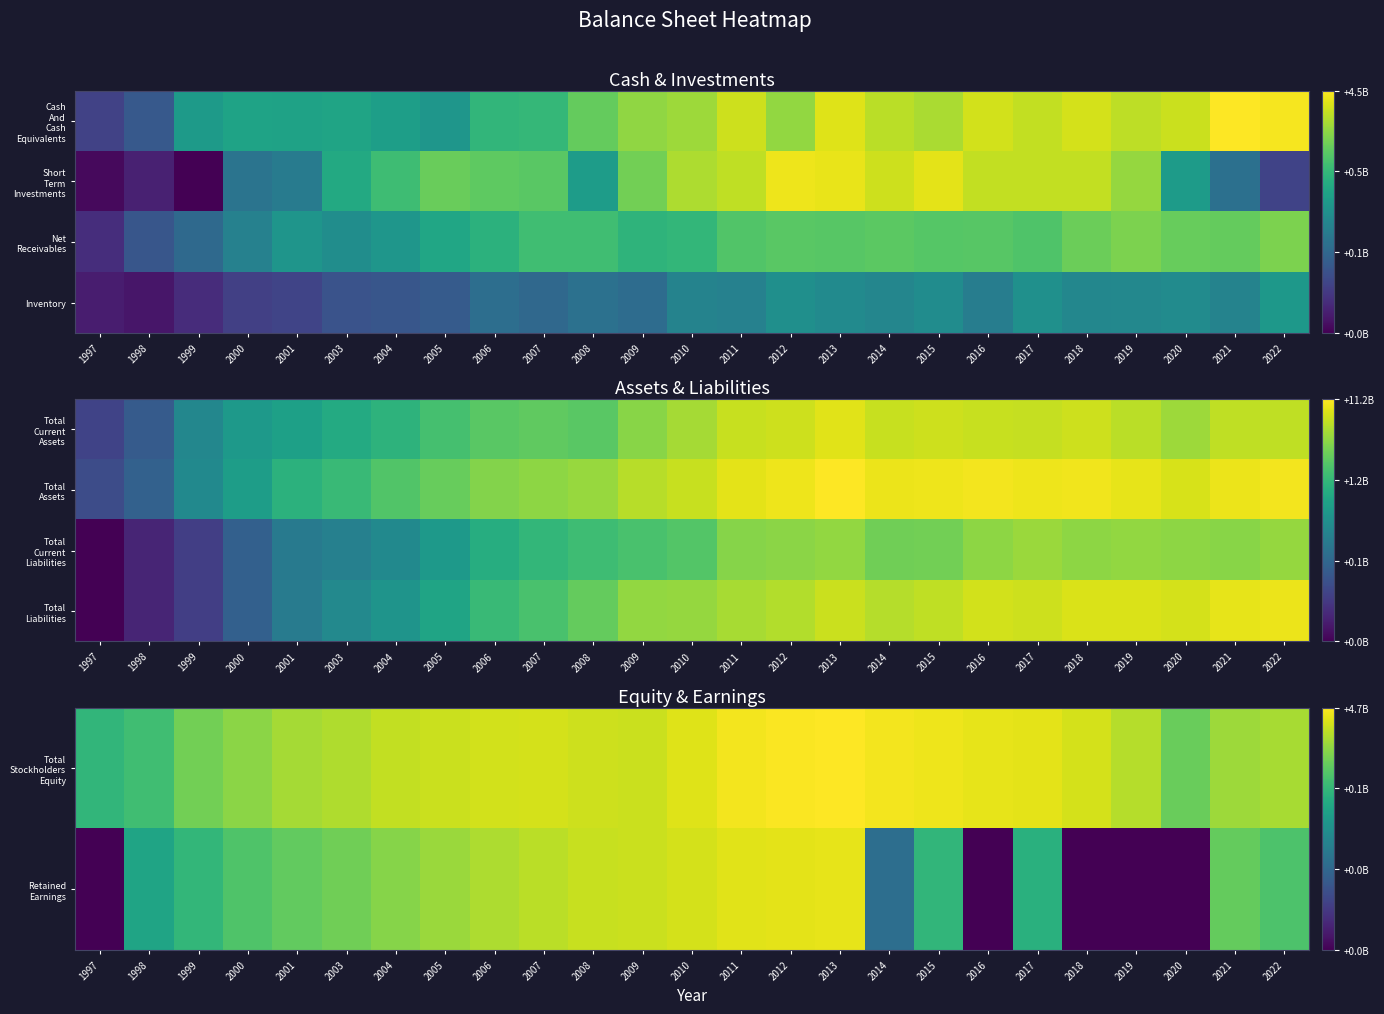

Which category has the highest value in the Retained Earnings series?

2013